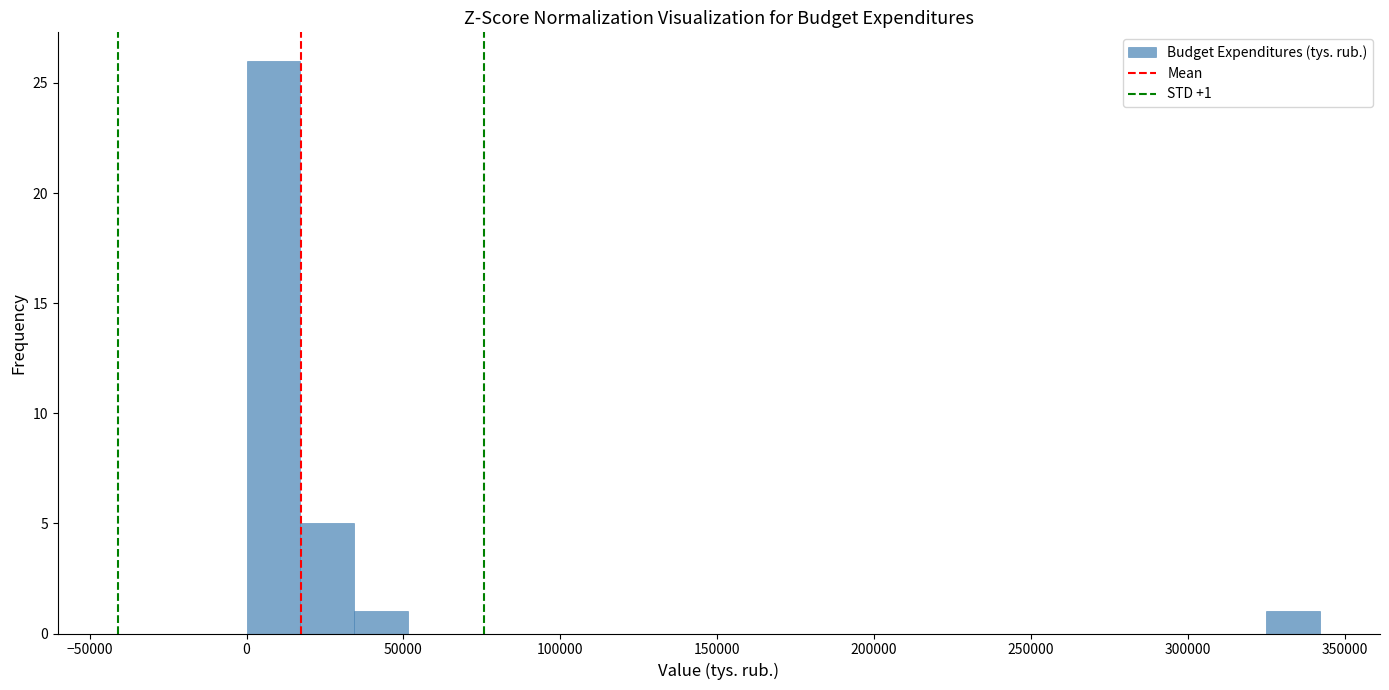

Around what value on the x-axis is the tallest bar? Give the approximate position of its centre, as read against the axis.

10000